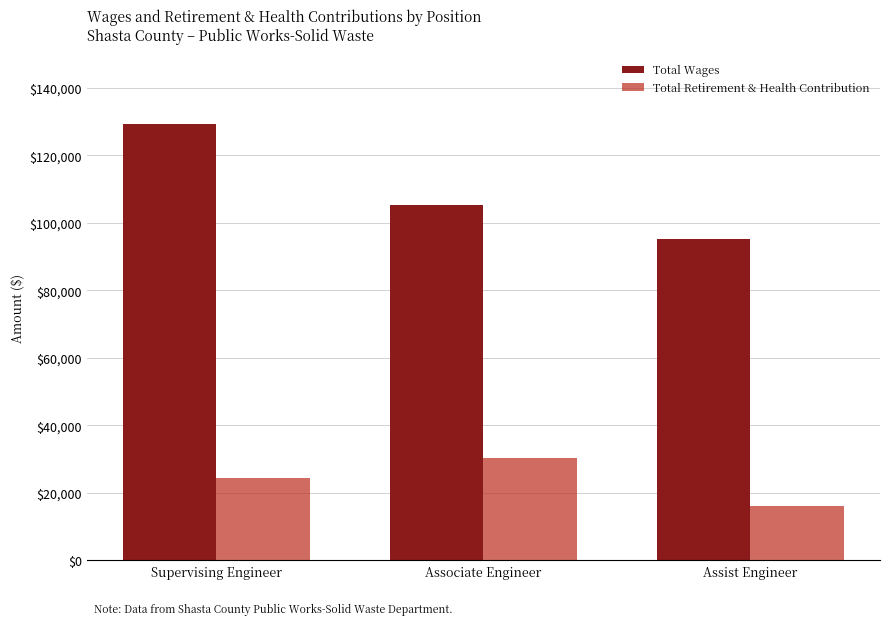

List the series in order of their overall mean, highest first.

Total Wages, Total Retirement & Health Contribution